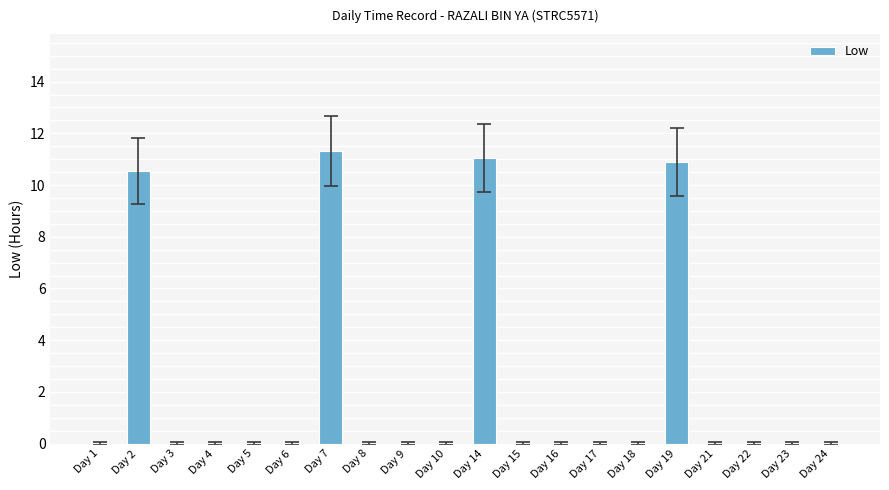

The chart shows a value of 5.9 at Day 23. True or false?

False